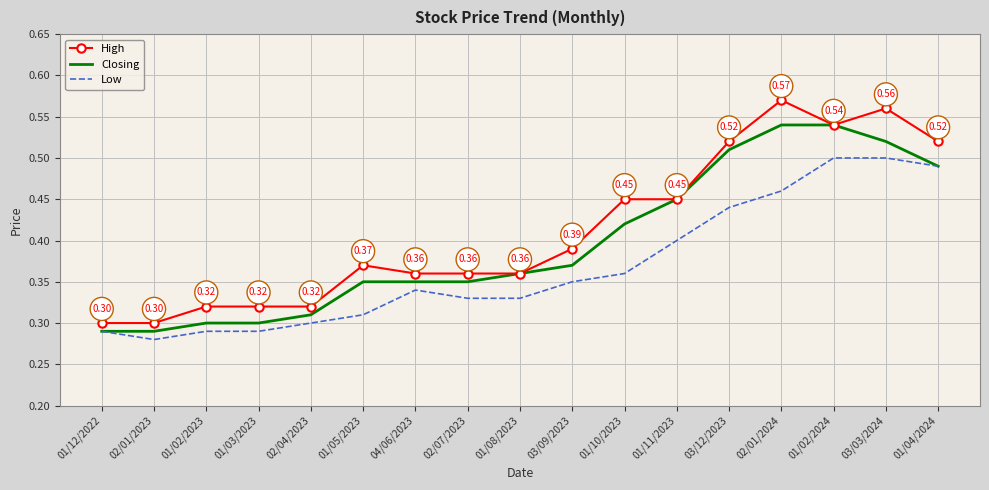

True or false: Low has a value of 0.5 at 04/06/2023.

False